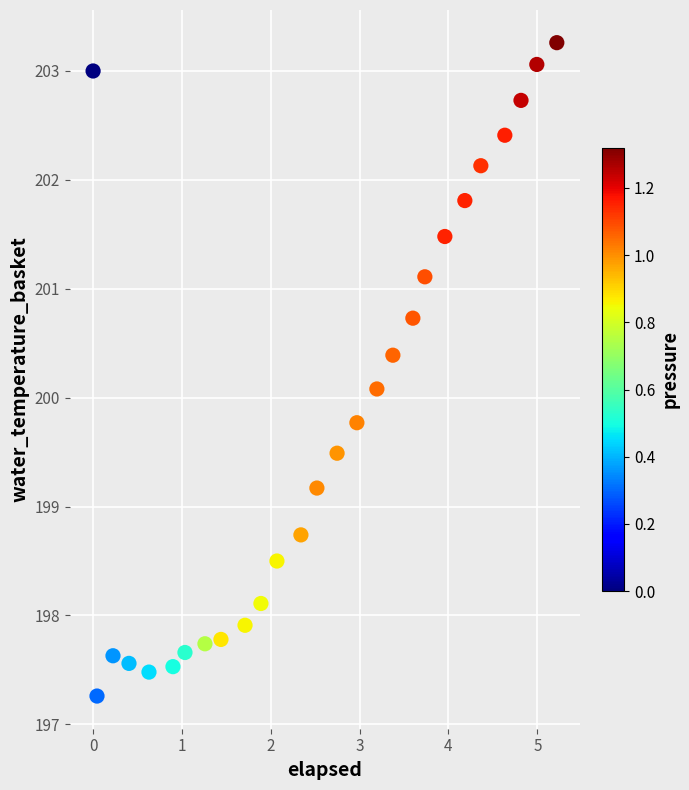

What is the range of X values (max minus min)?

5.2